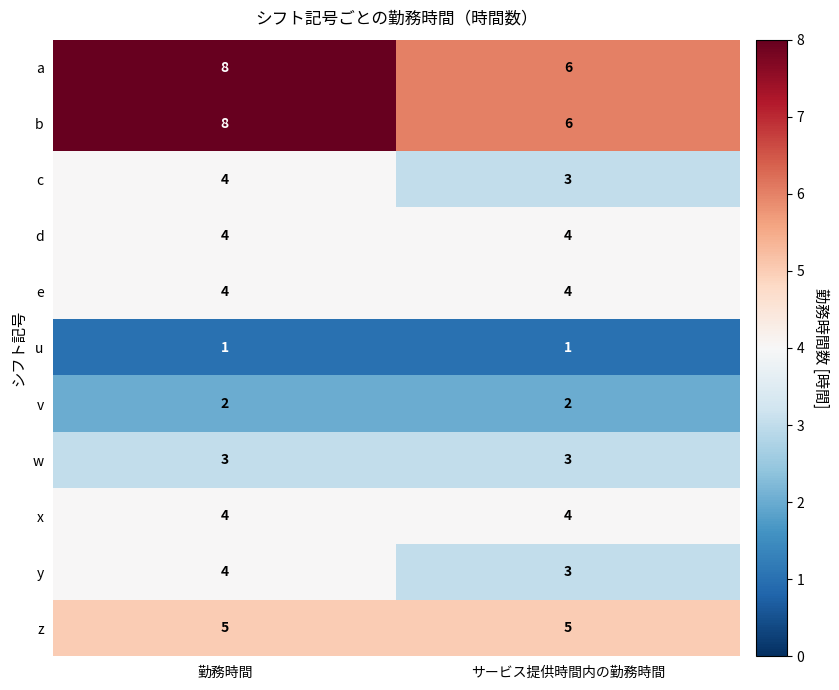

How many series are shown in this chart?

11